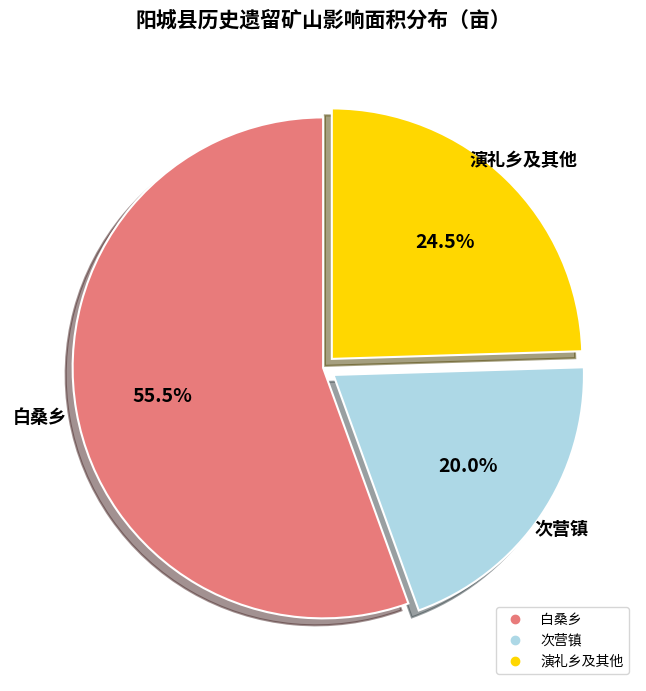

Is there any slice that represents more than half of the pie?

Yes